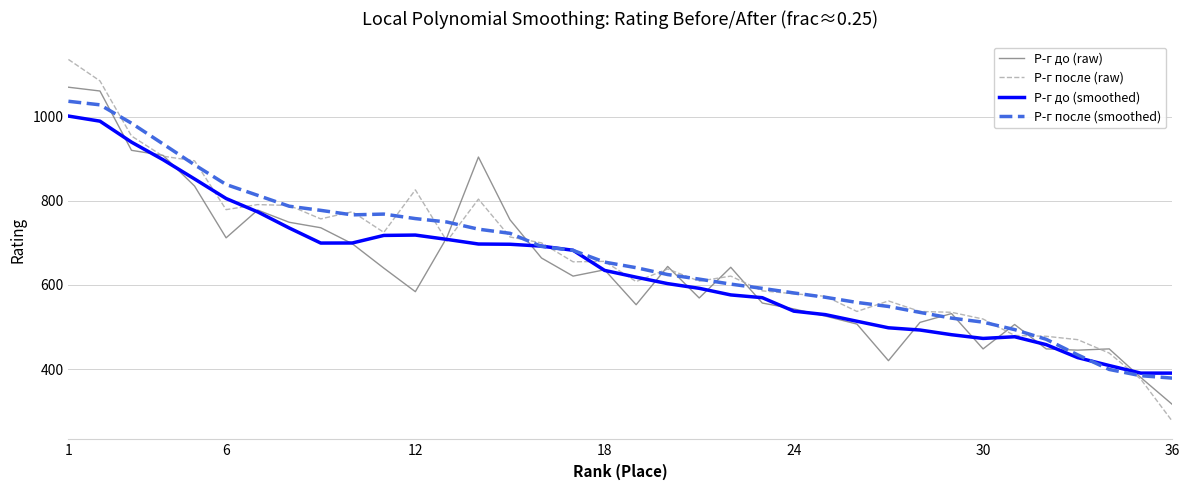

What is the maximum value shown in the chart?

1136.0